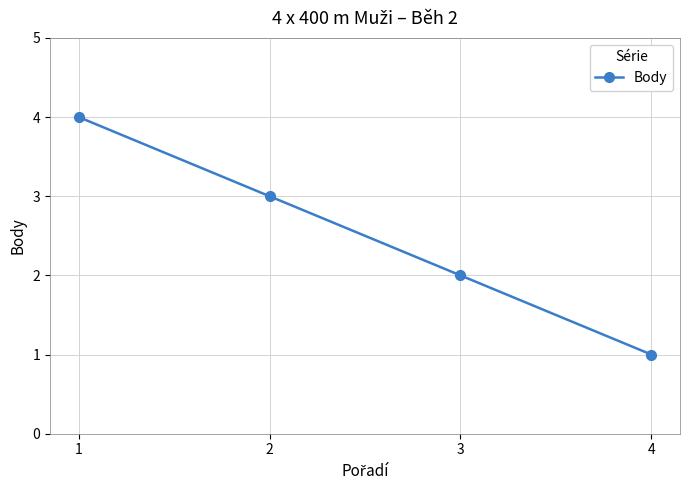

At which label does the data first exceed 3?

1